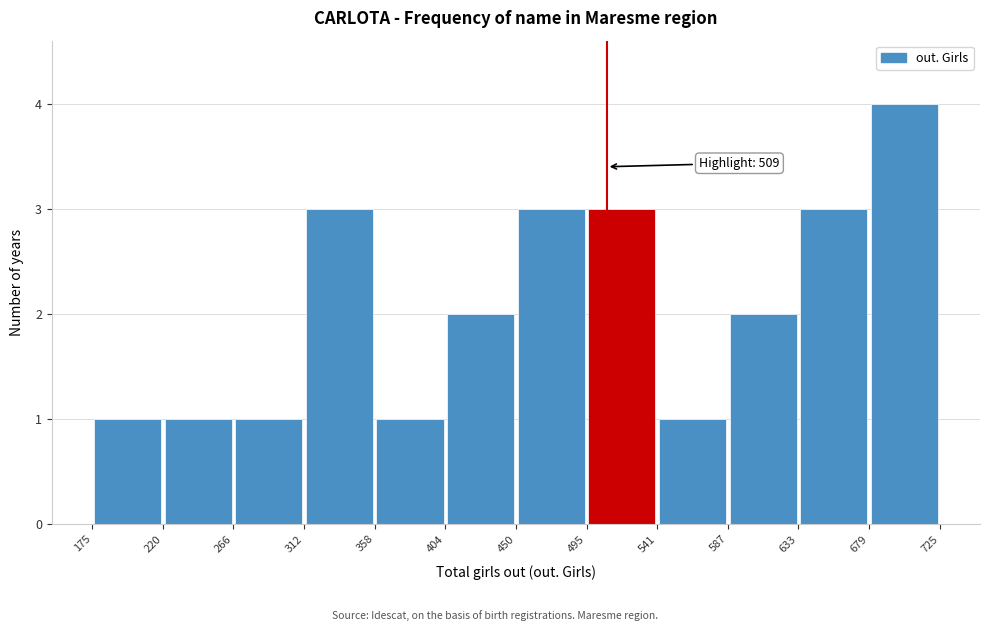

Over which range of the x-axis is the bar tallest?

679 to 725